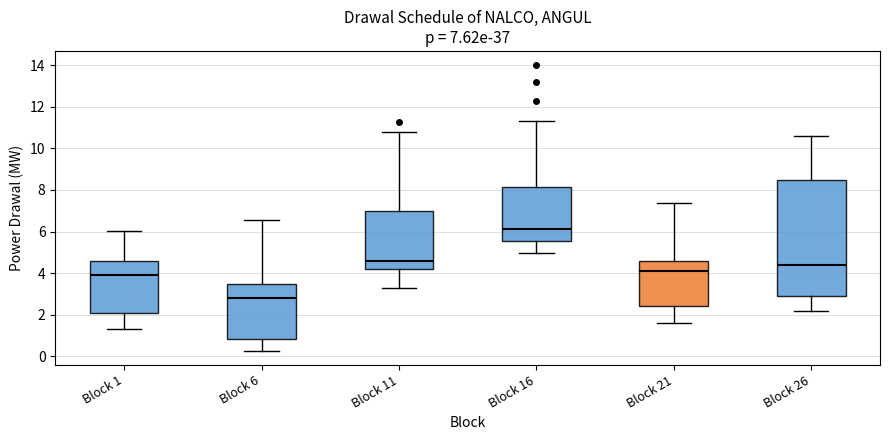

Comparing the boxes themselves (not the whiskers), which one is the tallest?

Block 26